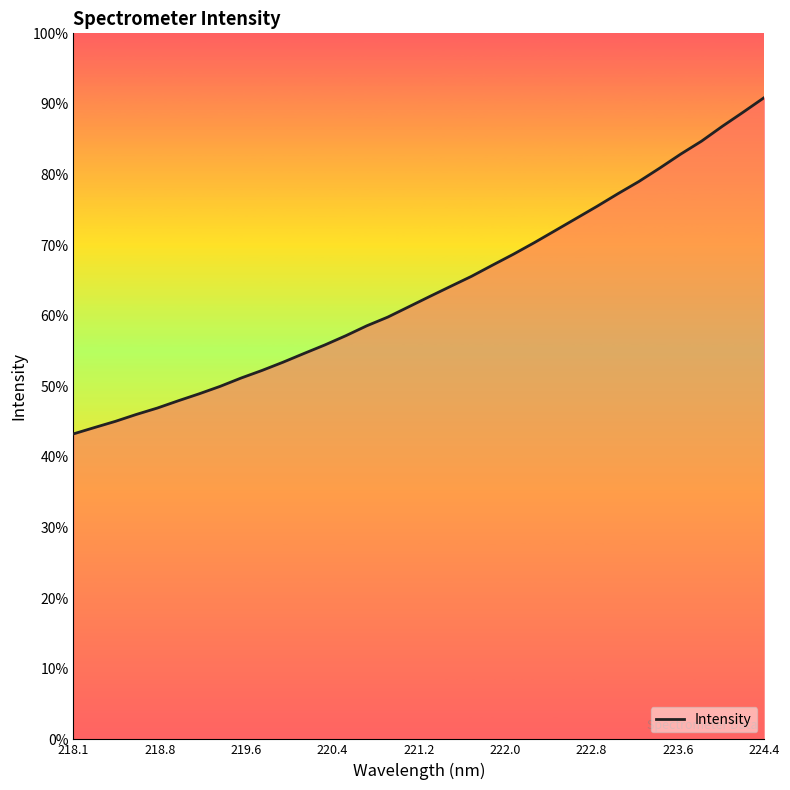

Is this an area chart (filled region under the line)?

Yes